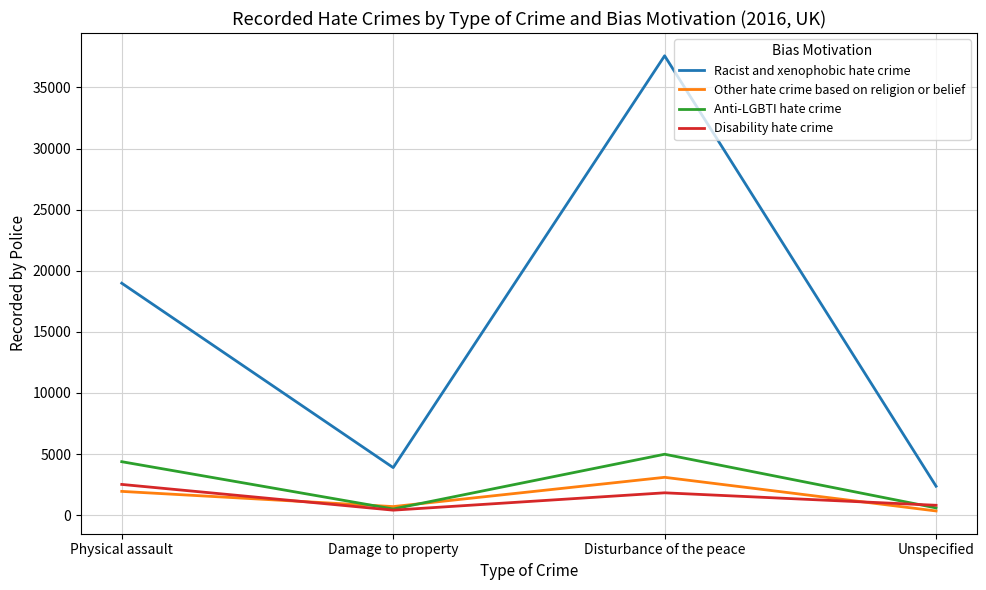

Which series ends up on top after the final intersection of Disability hate crime and Anti-LGBTI hate crime?

Disability hate crime